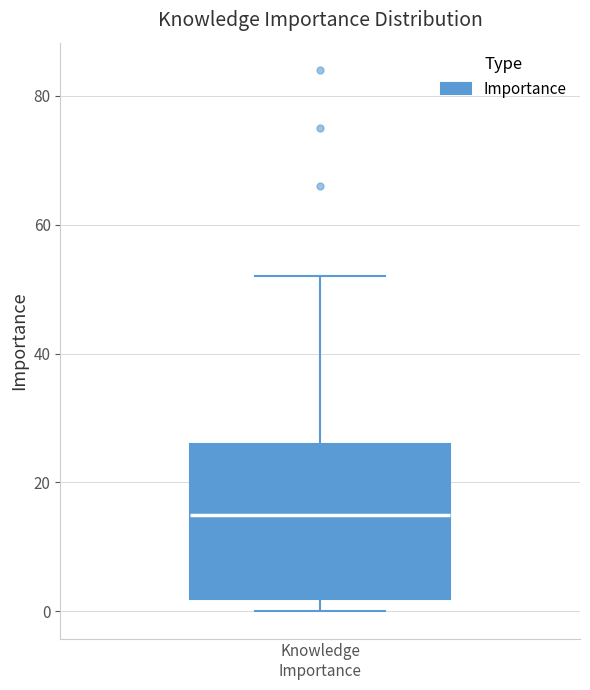

Read this box plot against the y-axis: the position of the median line, the range covered by the box, and the ends of both whiskers. The values are not printed on the chart, so give them approximately, as read against the axis.

median 16, box 2 to 26, whiskers 0 to 52